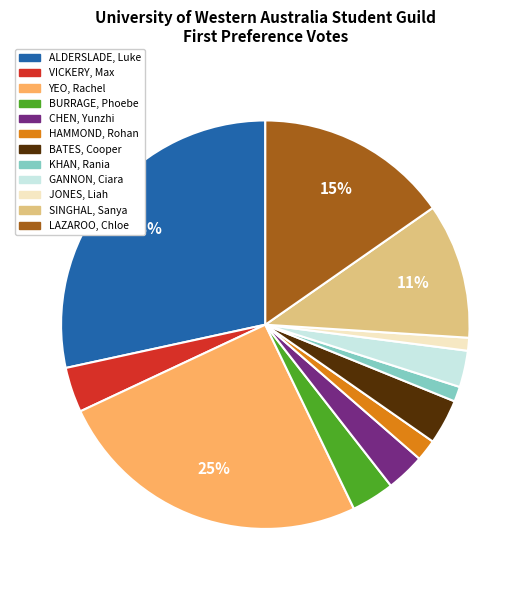

Between KHAN, Rania and ALDERSLADE, Luke, which is larger?

ALDERSLADE, Luke